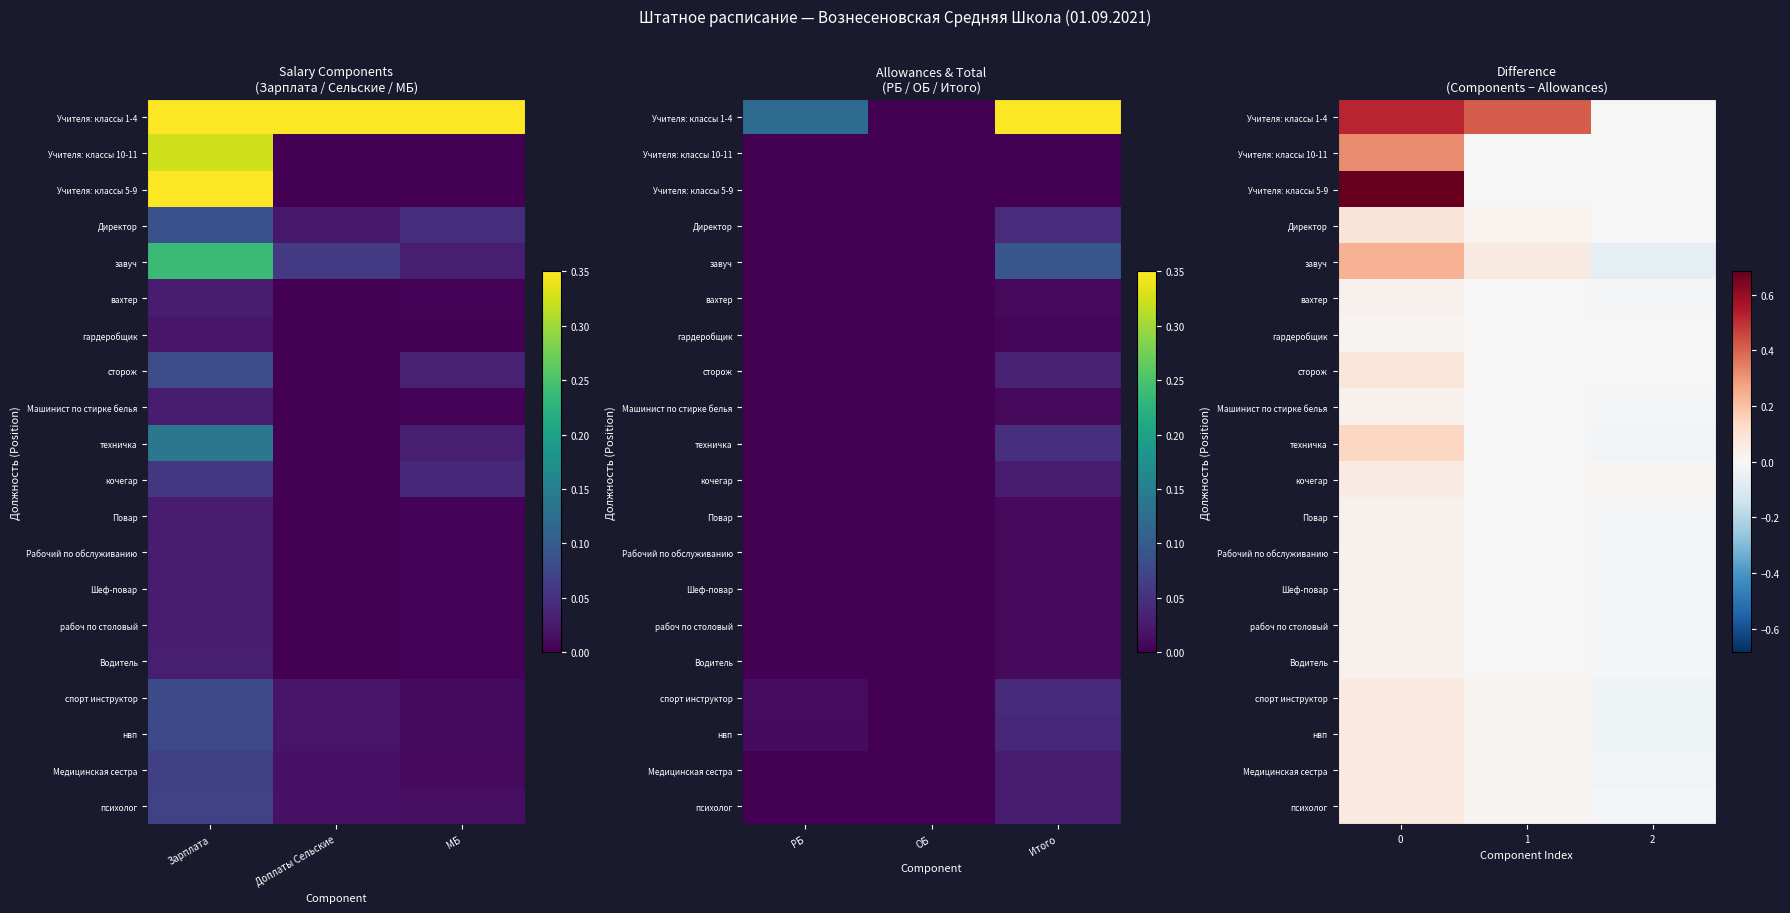

How many values in the Машинист по стирке белья series are below 0?

1